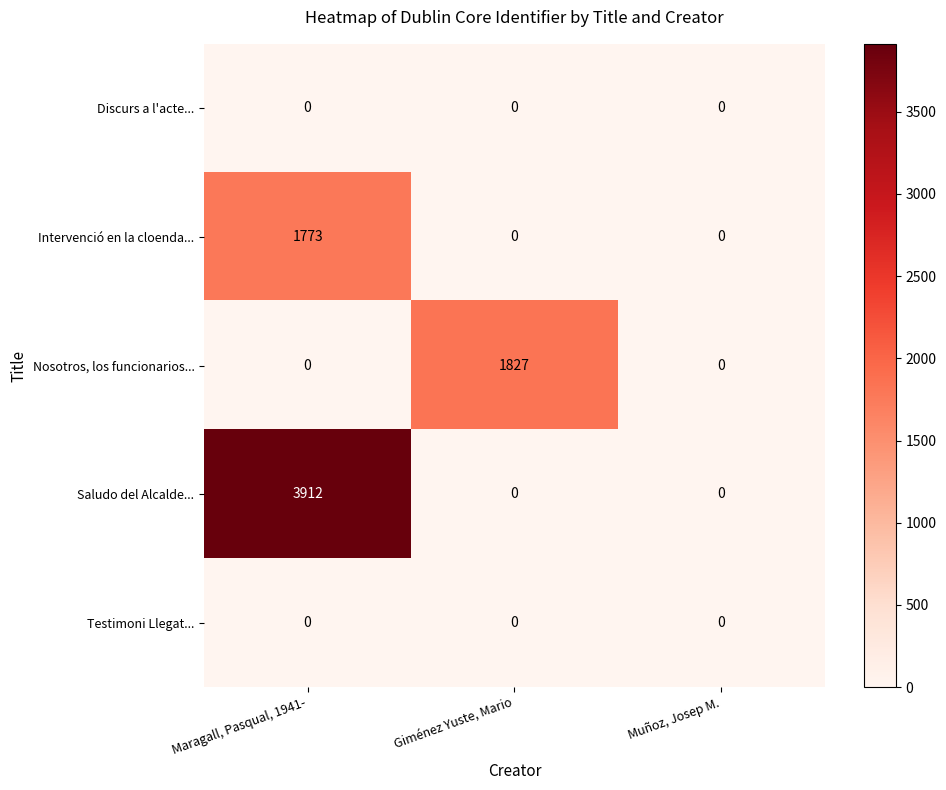

What is the total value across all series at Giménez Yuste, Mario?

1827